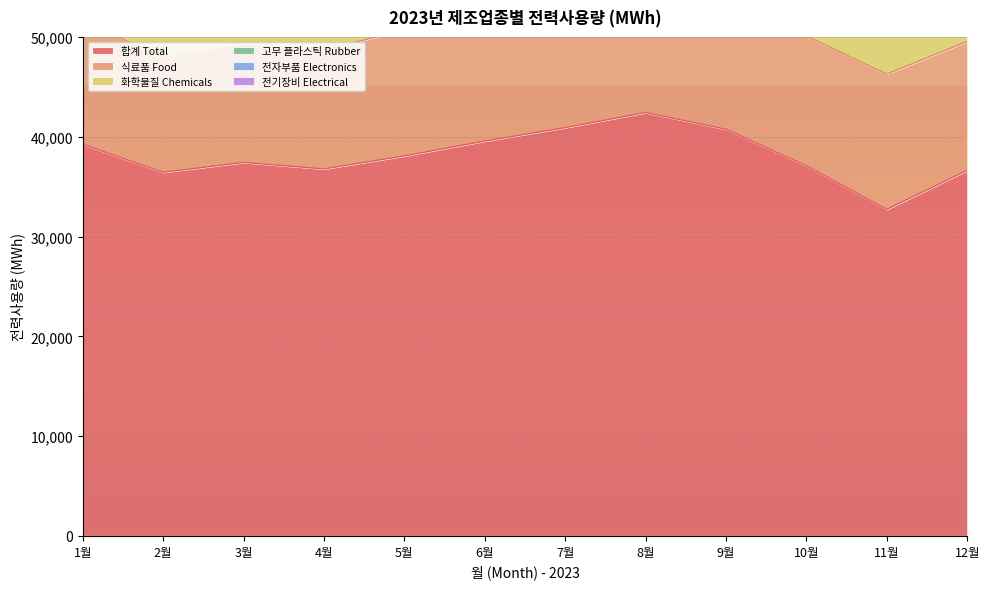

Which series has the largest total across all categories?

합계 Total